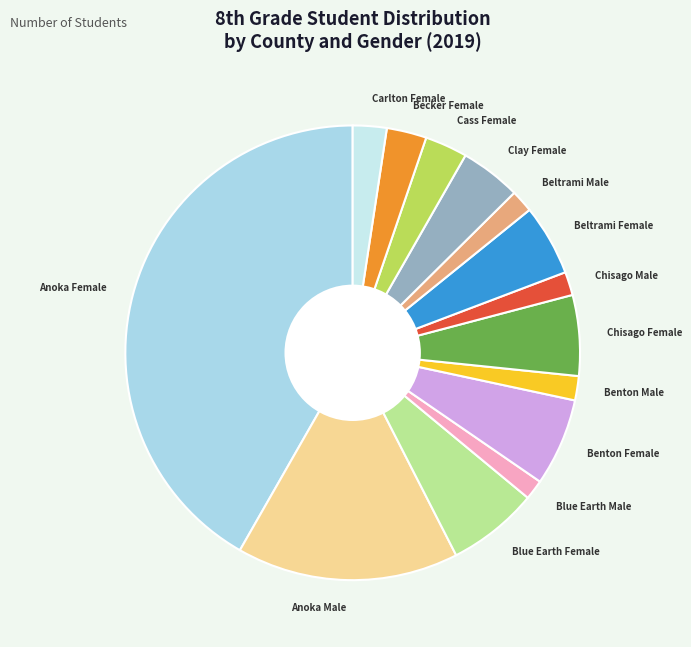

Which has a higher value, Beltrami Female or Becker Female?

Beltrami Female